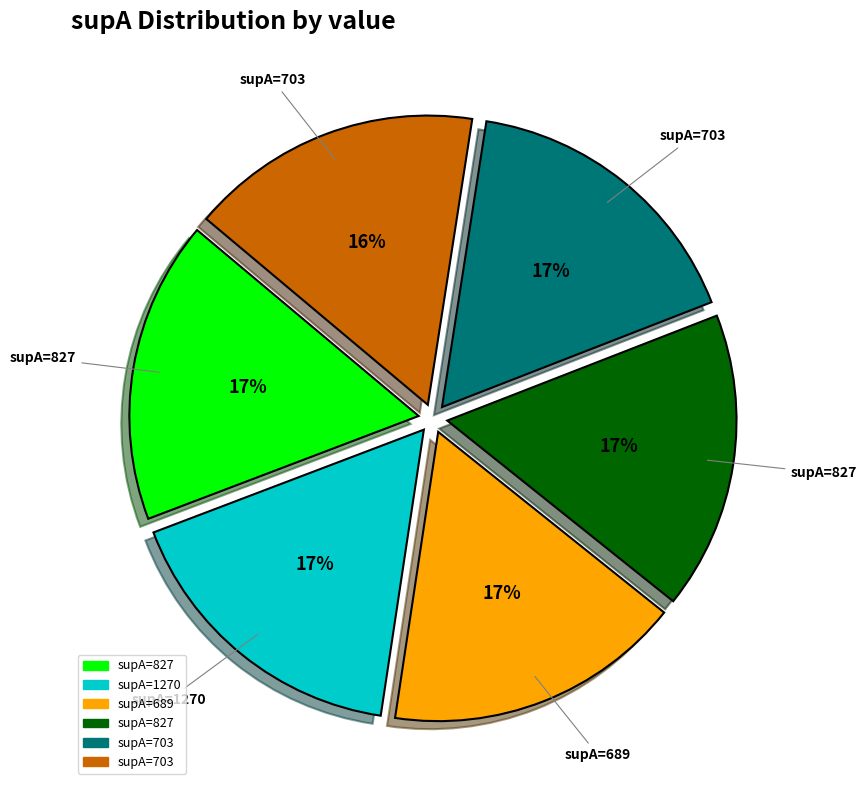

To the nearest percent, what is the difference between the largest and smallest slice percentages?

1%